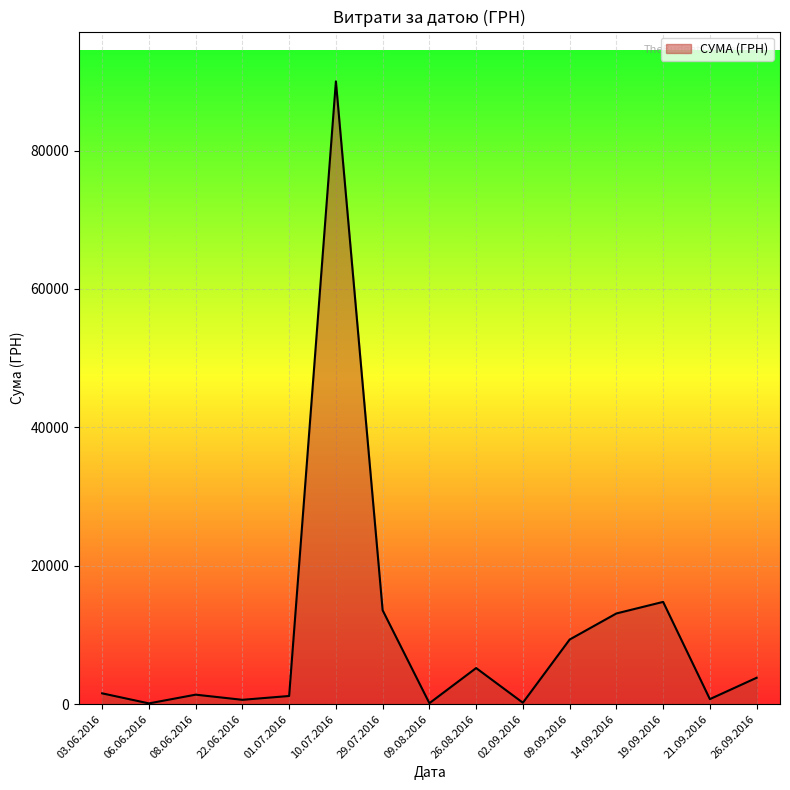

At which label is the value closest to 45054?

19.09.2016